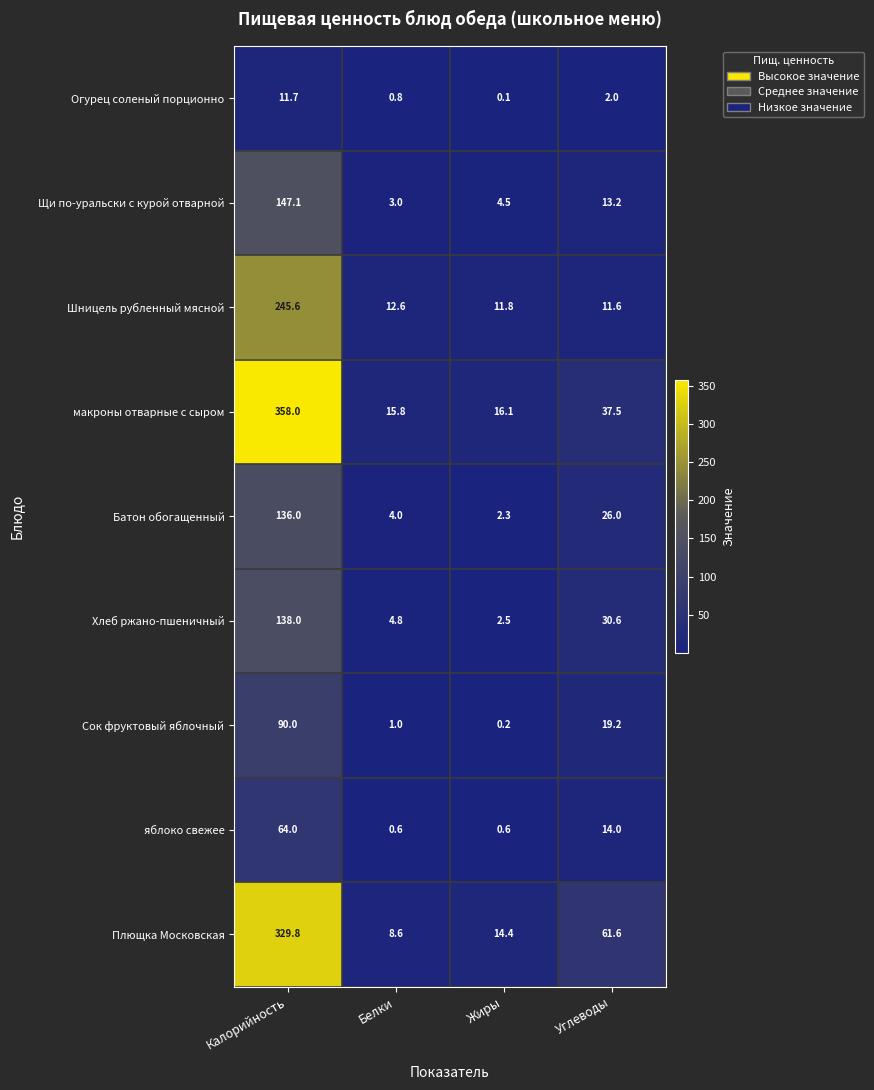

At which label does яблоко свежее first exceed 14?

Калорийность